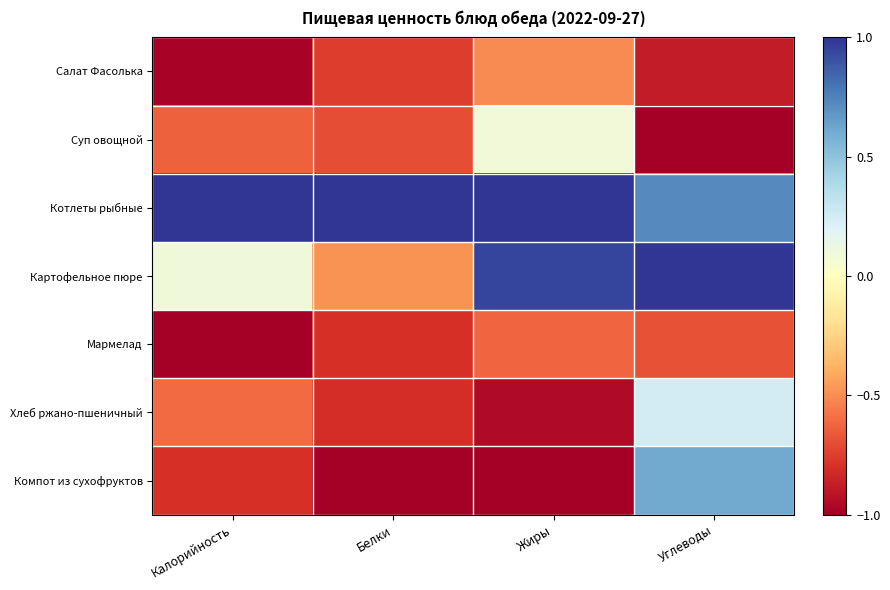

What is the minimum value shown in the chart?

-1.0